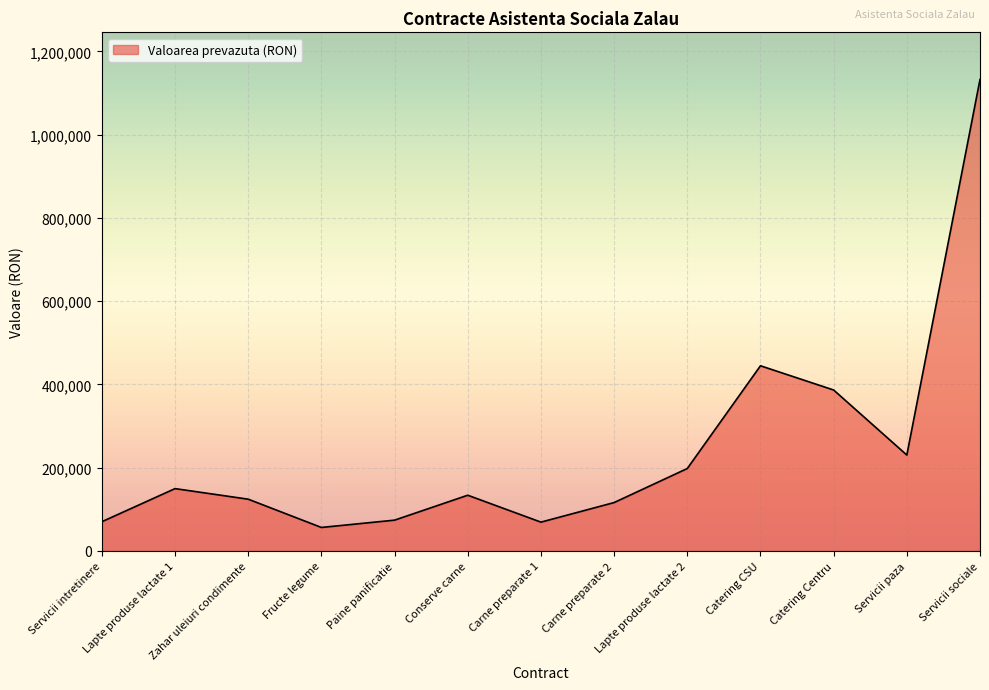

Does the chart display data point markers on the line(s)?

No